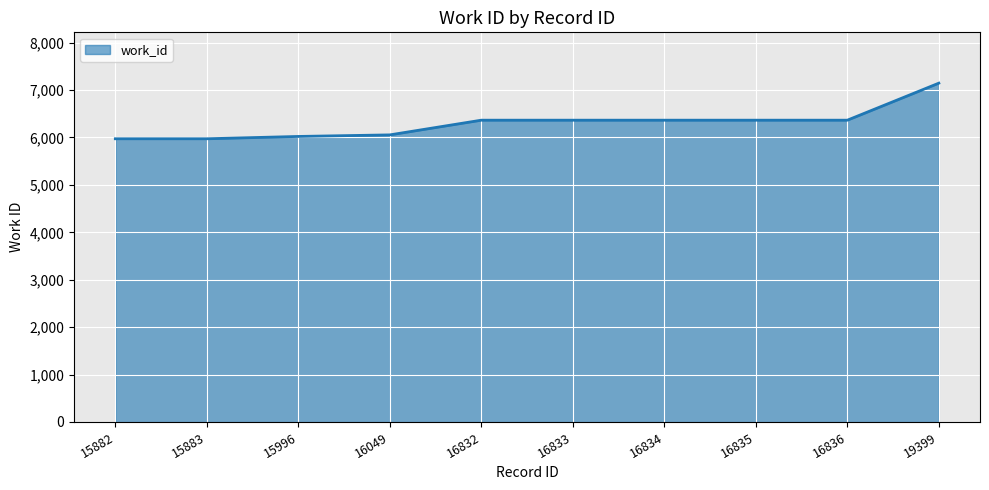

True or false: the data shows 6365 at 16832.

True